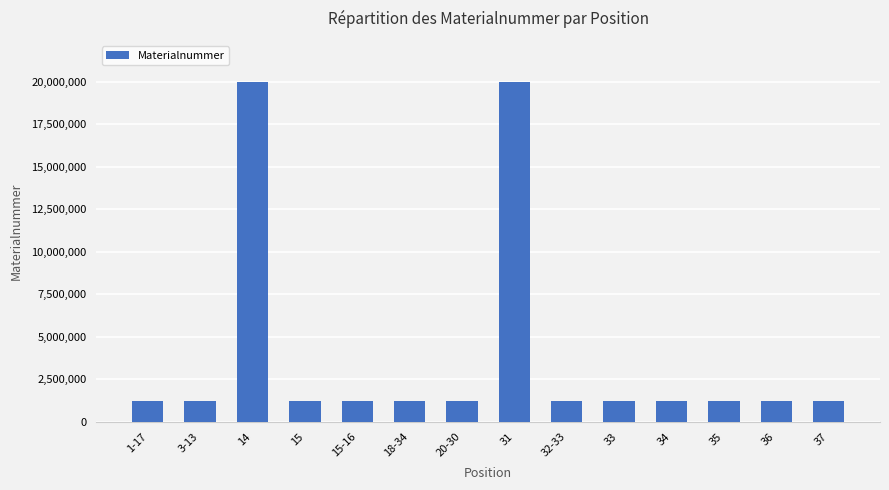

What is the label of the 14th bar from the right?

1-17